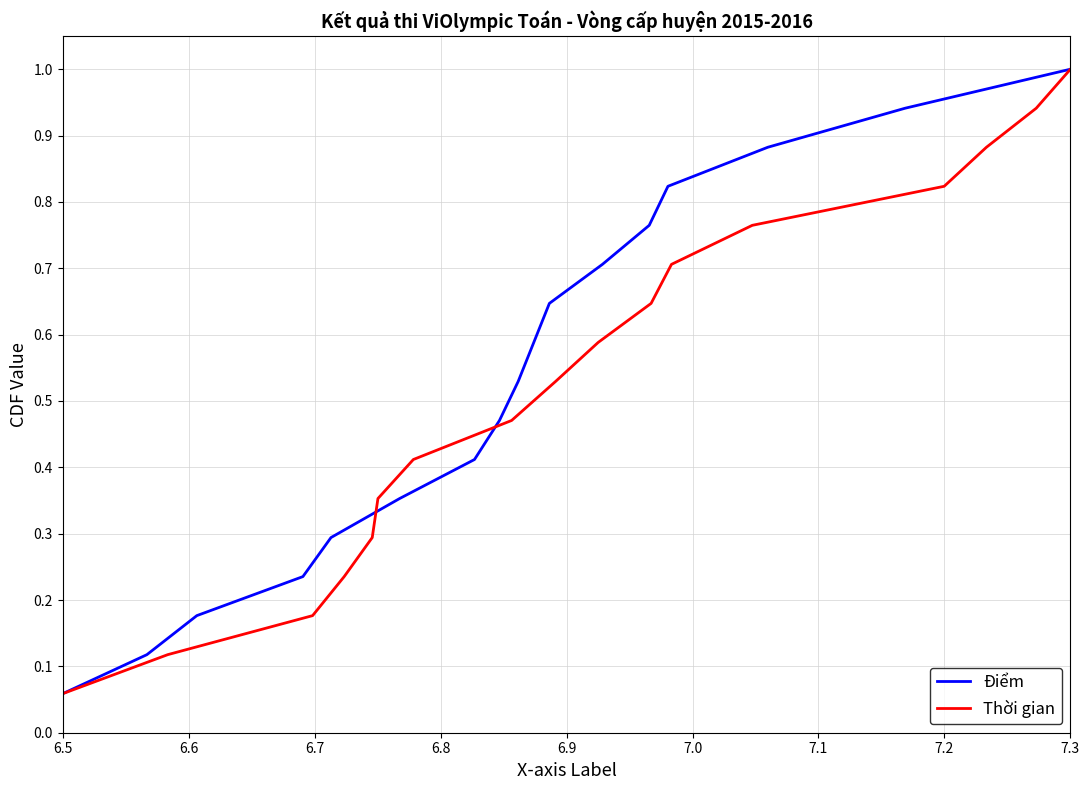

Which category has the highest value in the Điểm series?

7.3